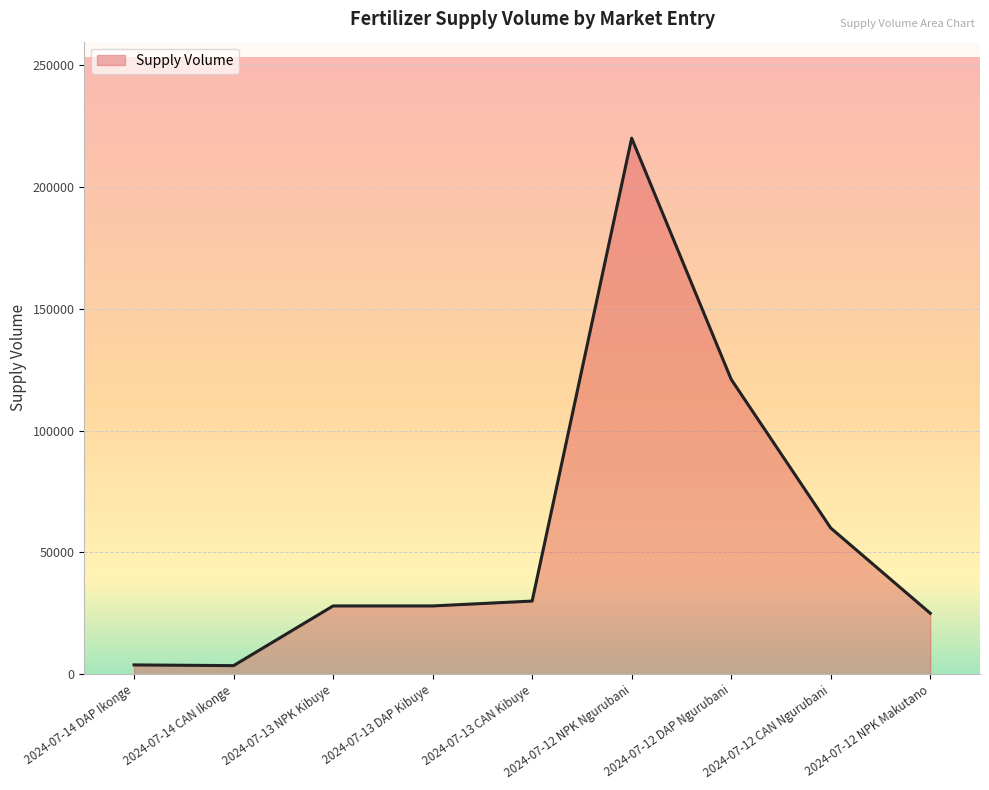

Where is the data nearest to the value 111750?

2024-07-12 DAP Ngurubani